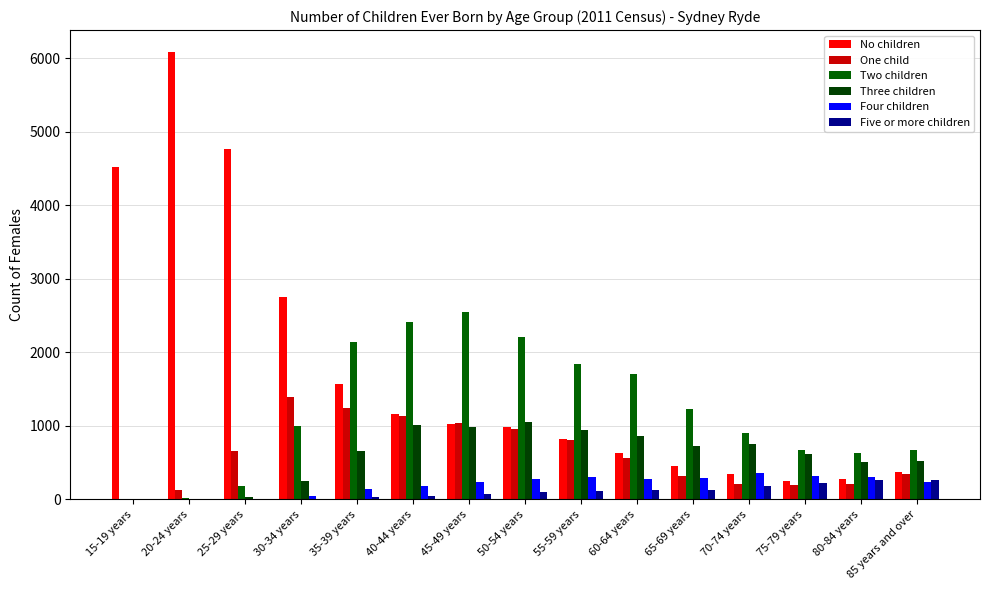

What is the difference between the maximum and minimum values in the Five or more children series?

268